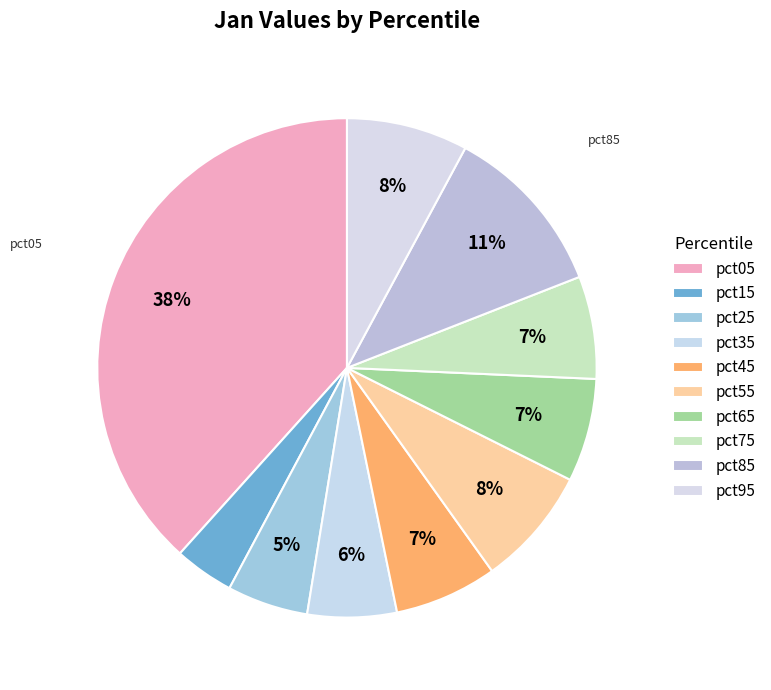

Is it true that pct35 is 6% of the pie?

True